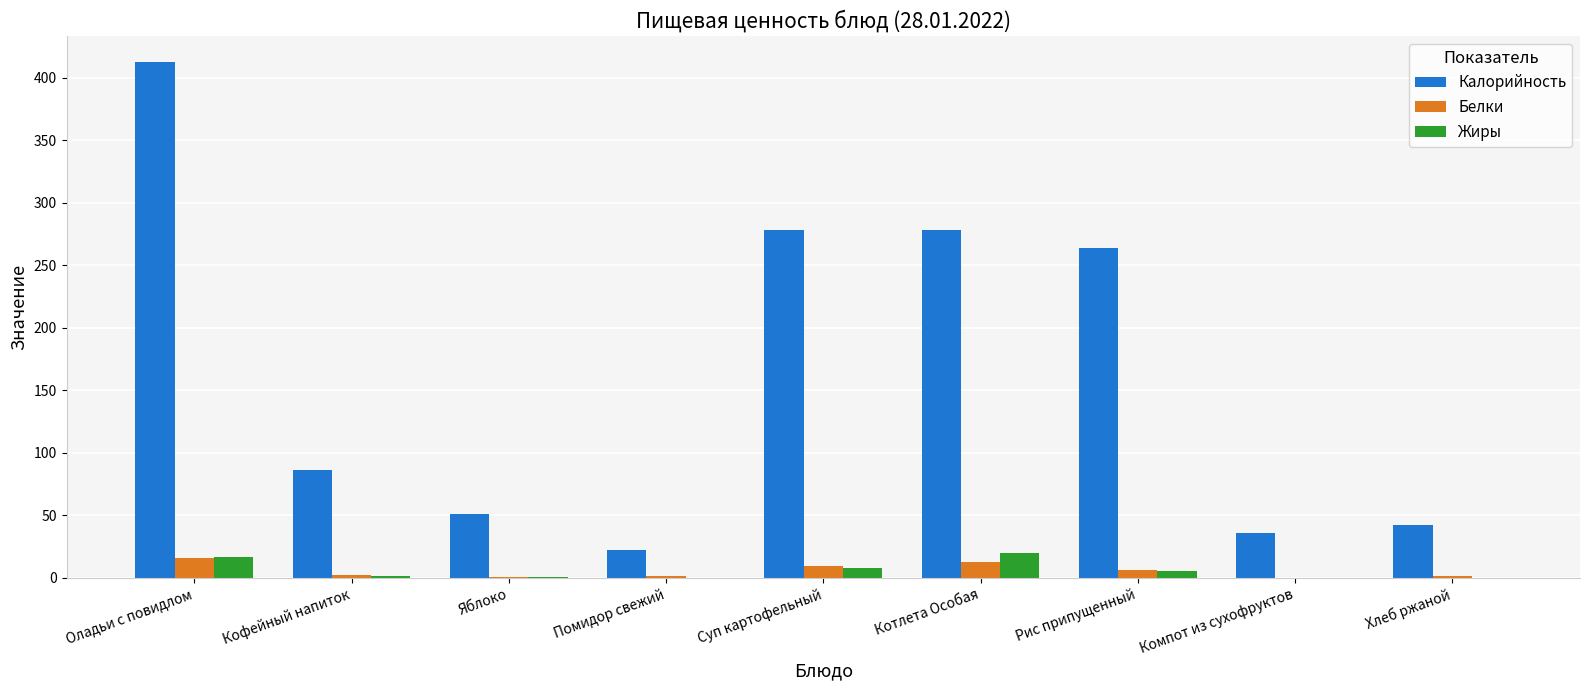

How many series are shown in this chart?

3